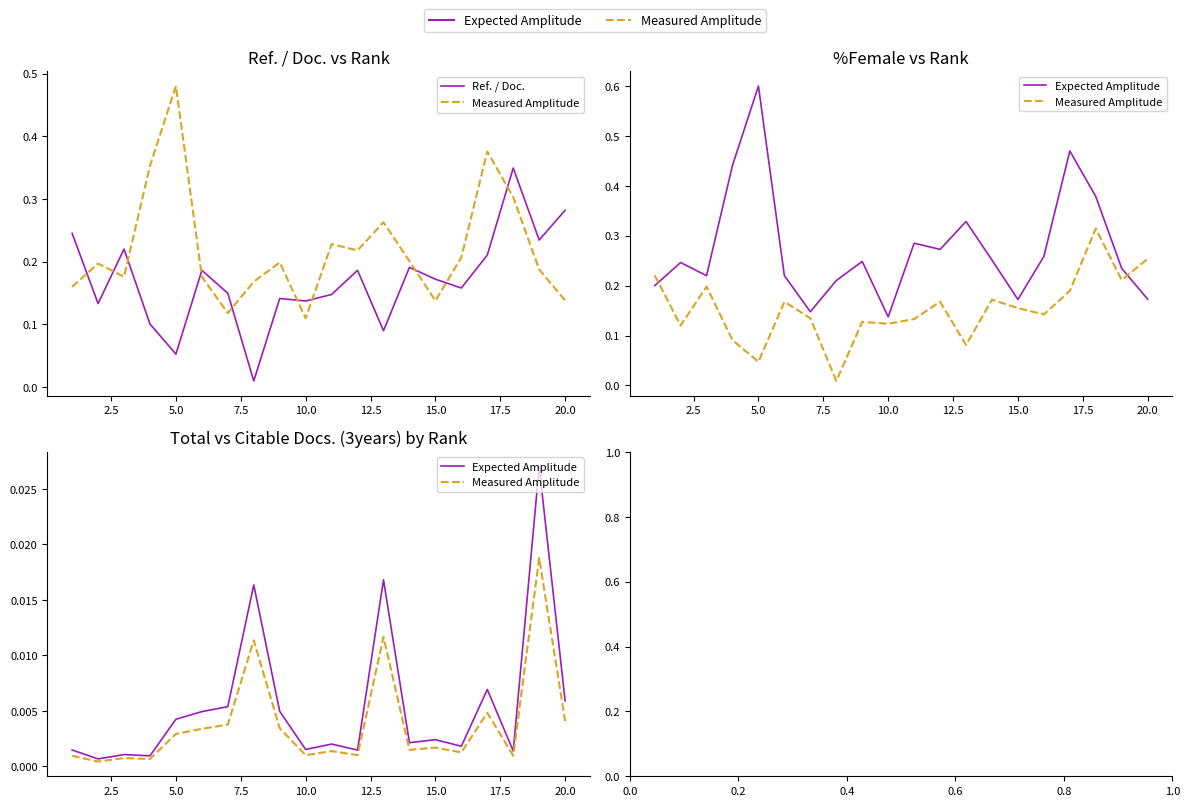

In Ref. / Doc., how many points are higher than both neighbors (excluding endpoints)?

6